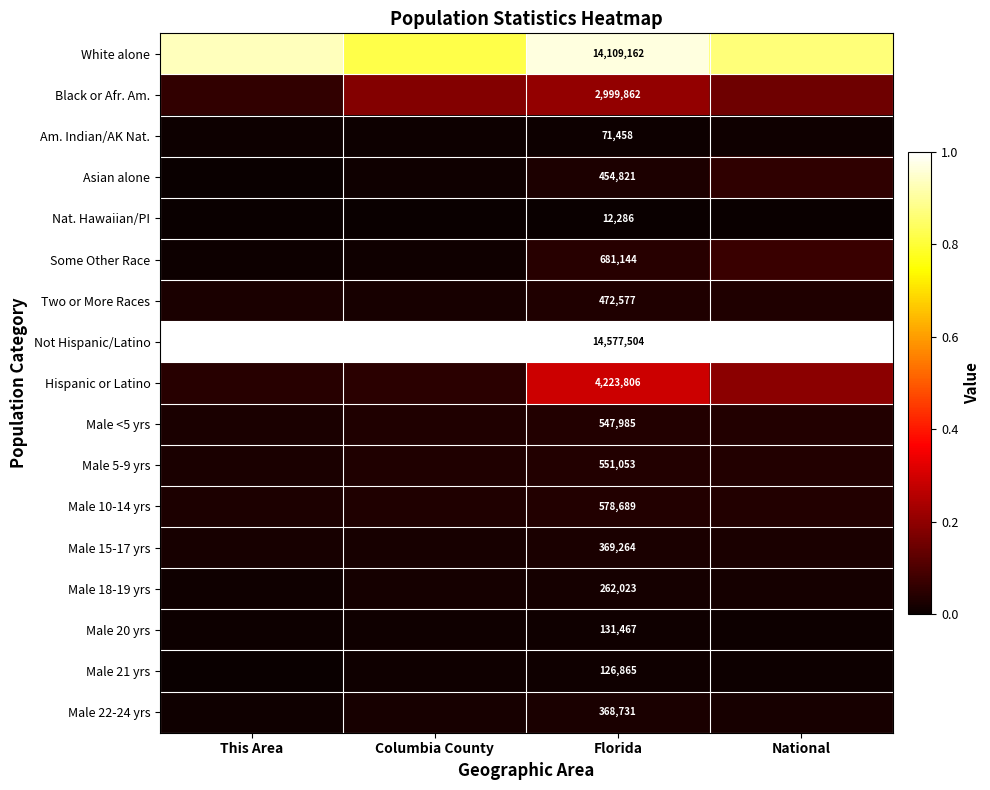

At how many categories does at least one series exceed 0?

4